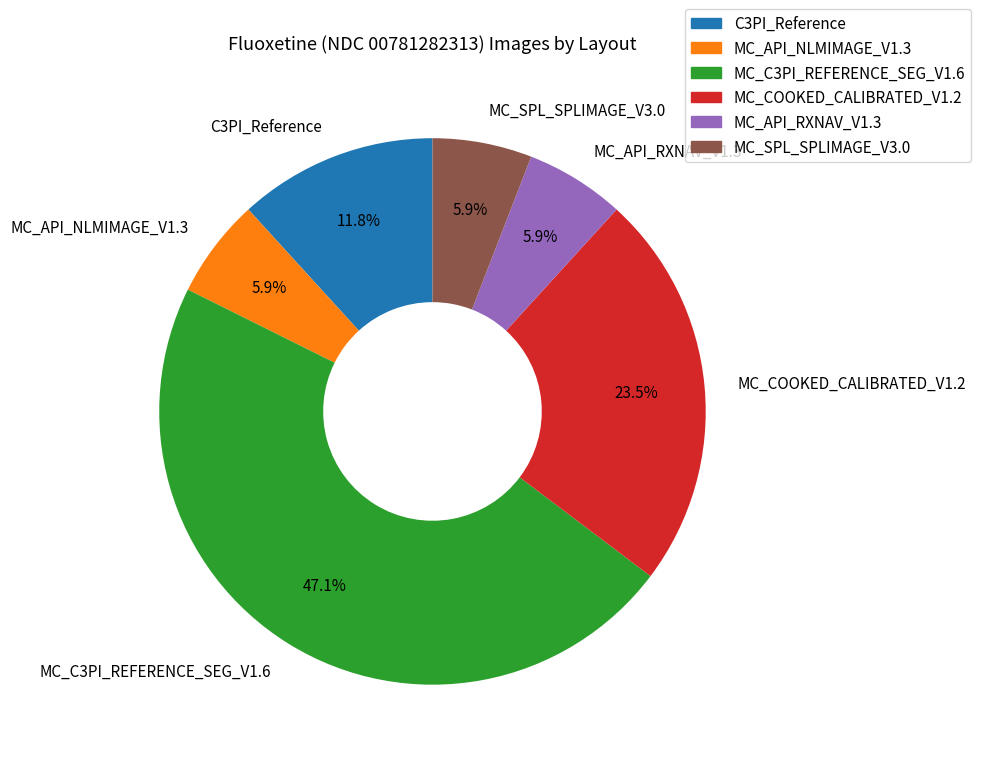

How many slices are in this pie chart?

6